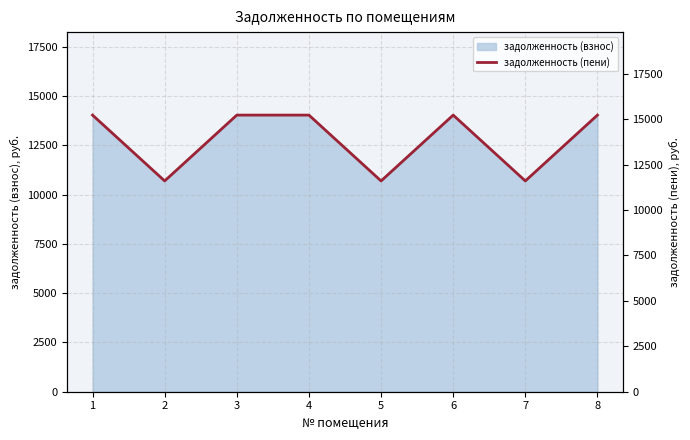

Does the chart display data point markers on the line(s)?

No